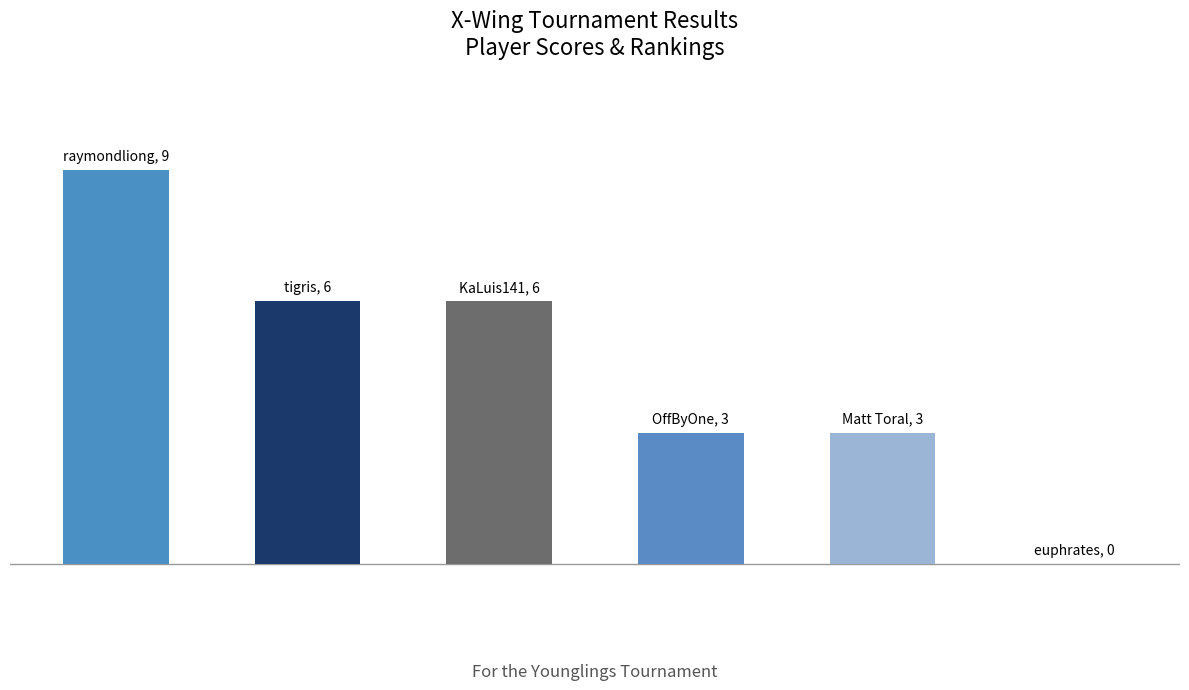

List the labels in order of value, largest first.

0, 1, 2, 3, 4, 5